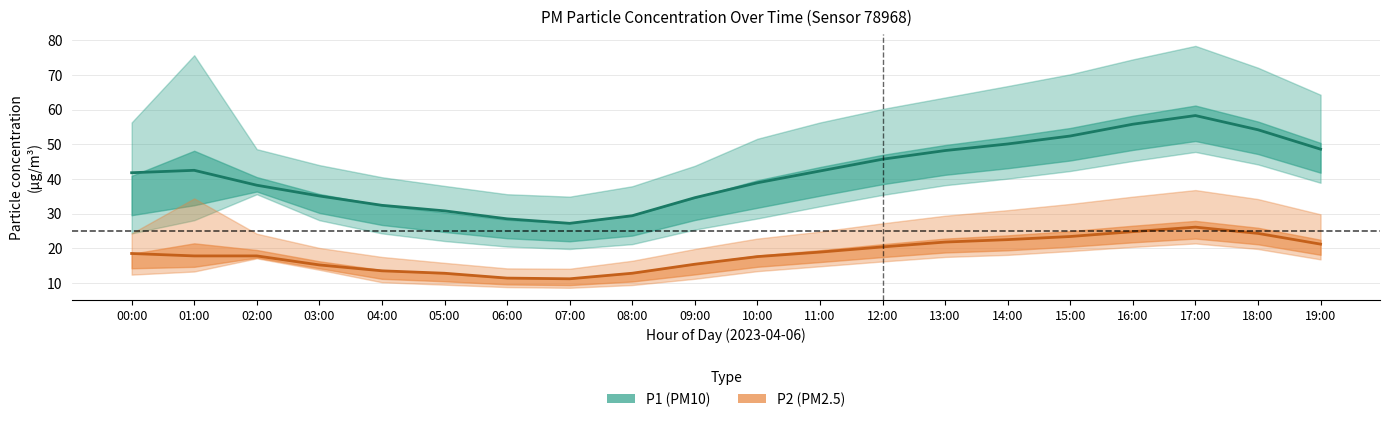

Does the chart have visible grid lines?

Yes